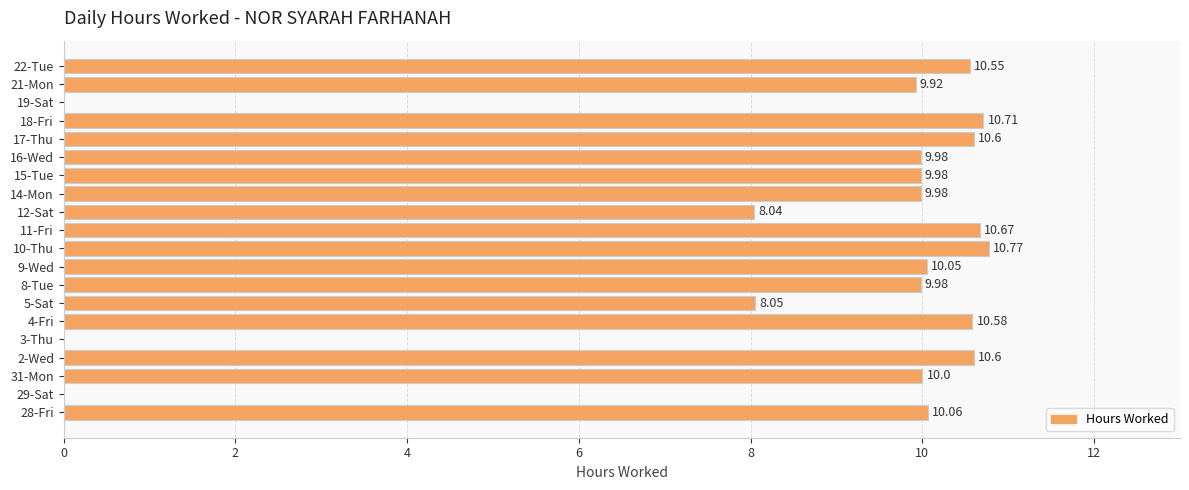

What is the change in value from 4-Fri to 21-Mon?

-0.7